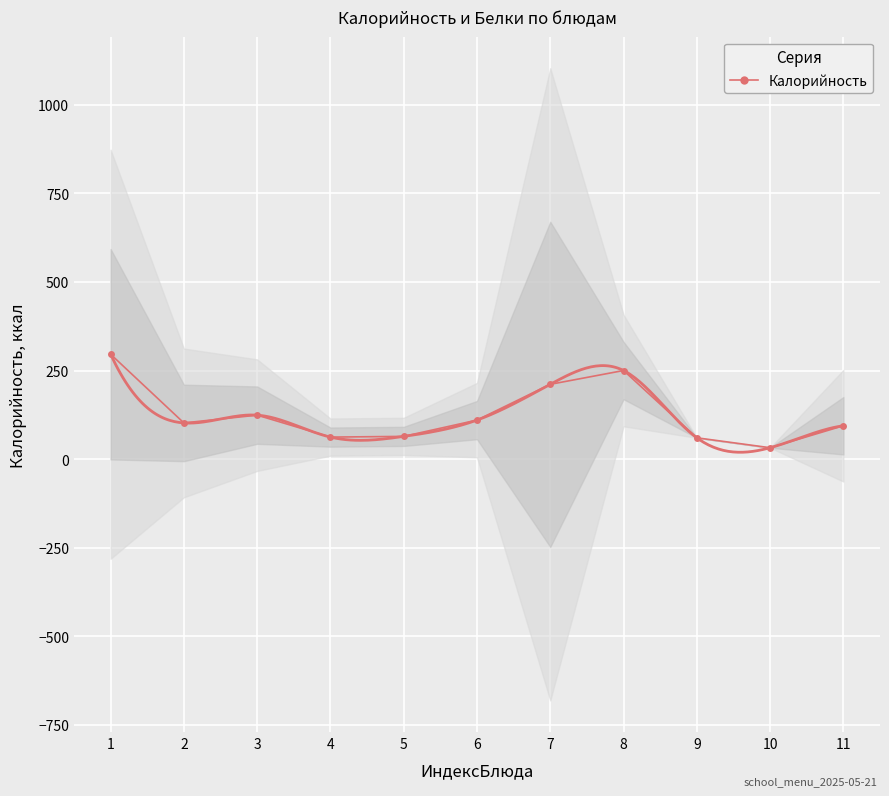

The value of Калорийность at 7 is 135. True or false?

False